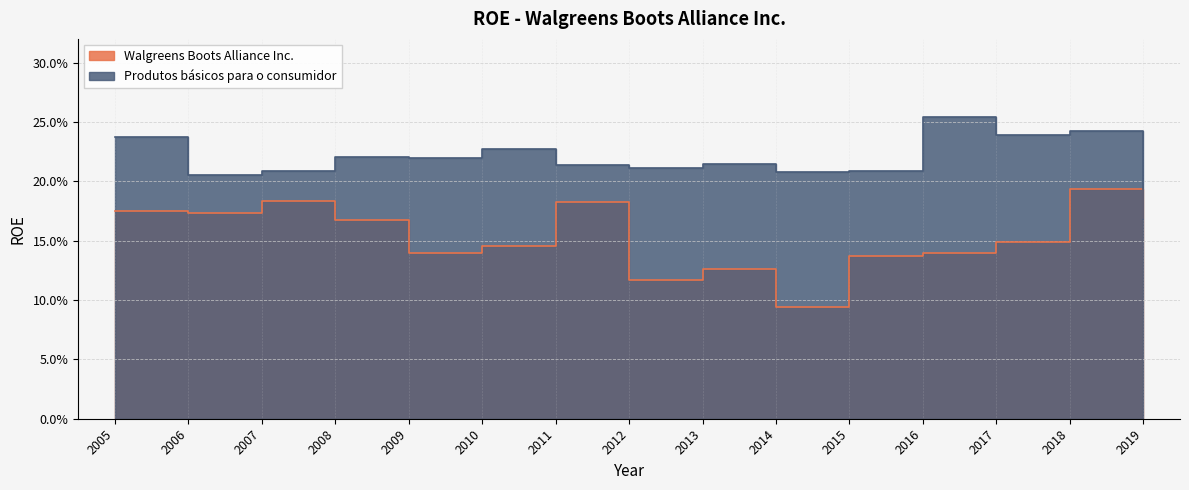

How many interior local valleys does the Walgreens Boots Alliance Inc. series have?

4